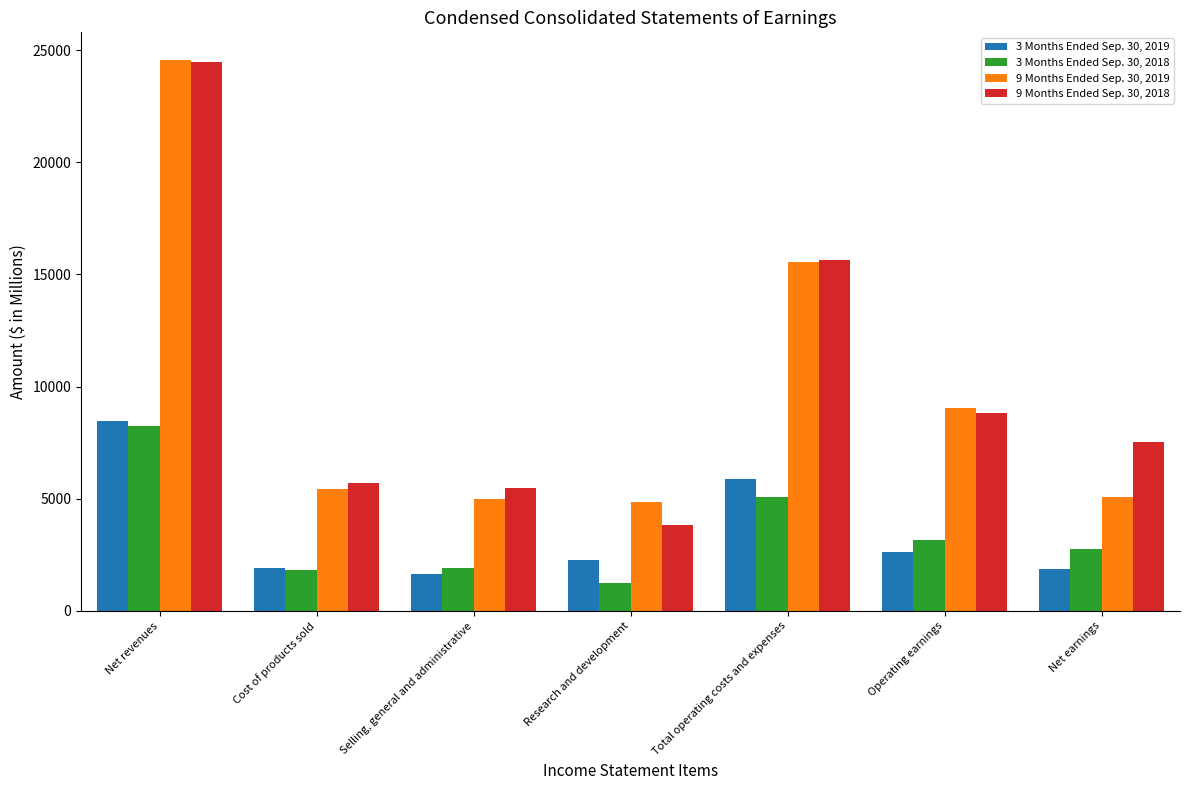

At Selling, general and administrative, list the series in order from smallest to largest.

3 Months Ended Sep. 30, 2019, 3 Months Ended Sep. 30, 2018, 9 Months Ended Sep. 30, 2019, 9 Months Ended Sep. 30, 2018